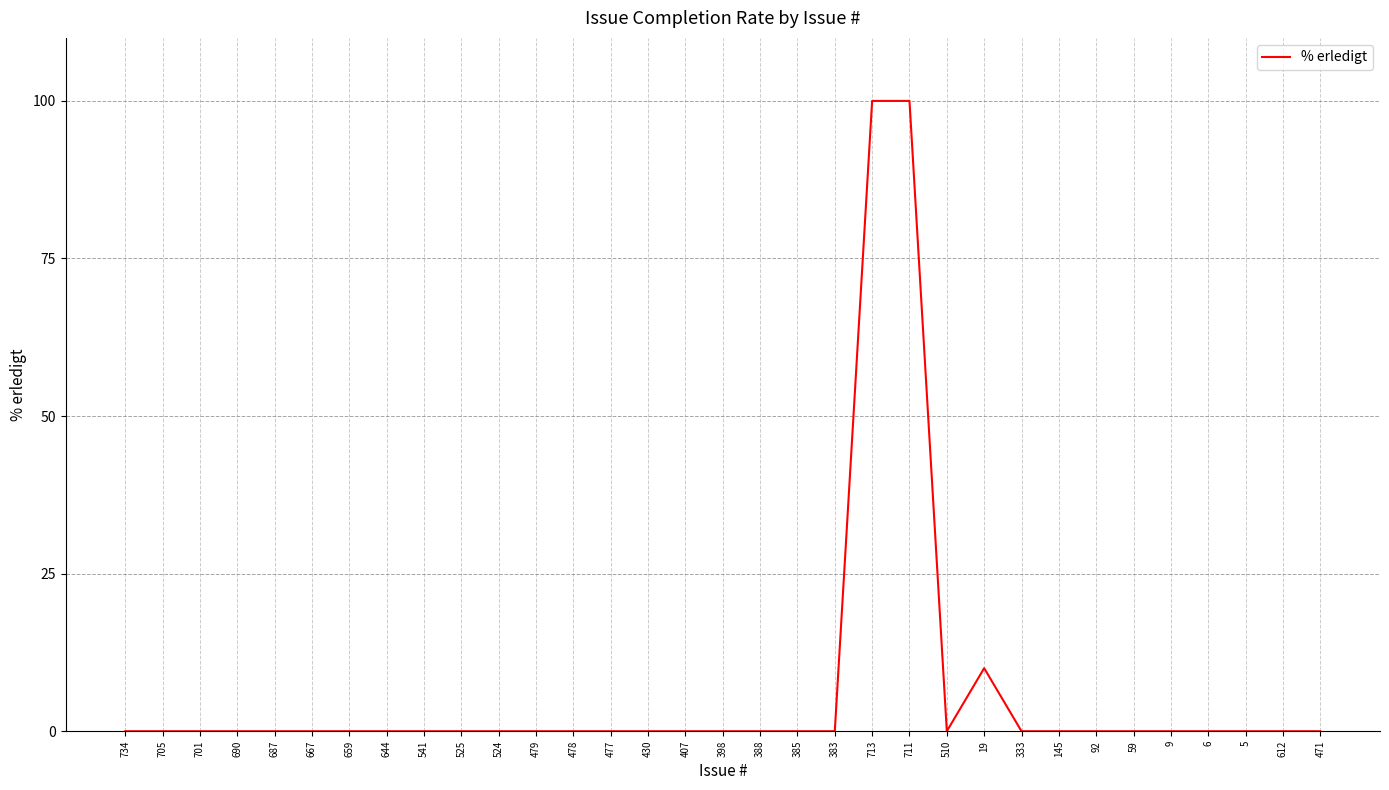

What is the maximum value shown in the chart?

100